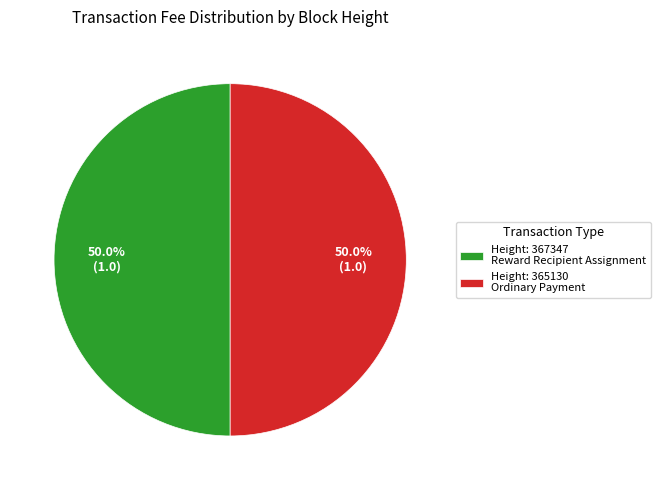

What is the ratio of the value at Height: 367347 Reward Recipient Assignment to the value at Height: 365130 Ordinary Payment?

1.0